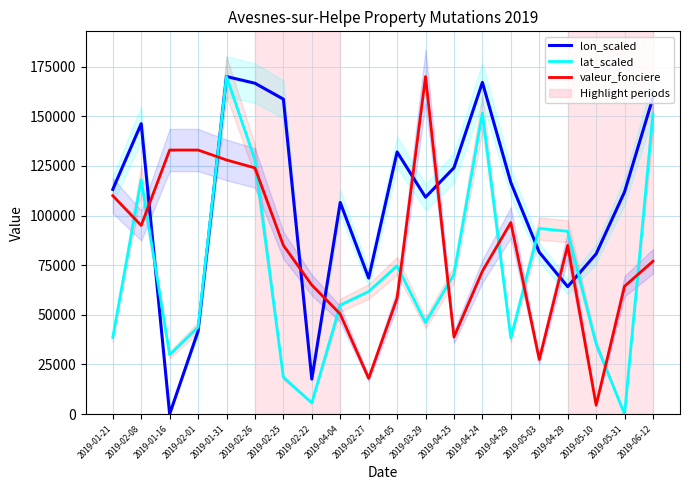

How many values in the lon_scaled series are below 113175?

10